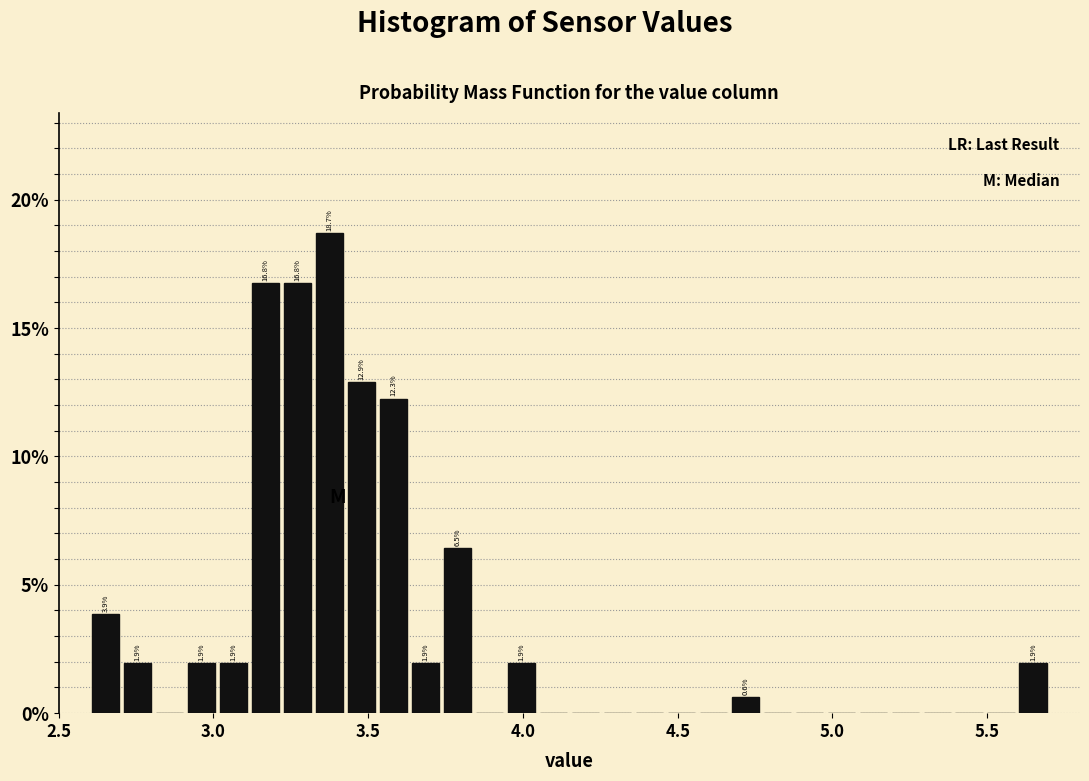

Read against the x-axis, roughly where is the centre of the tallest bar?

3.40